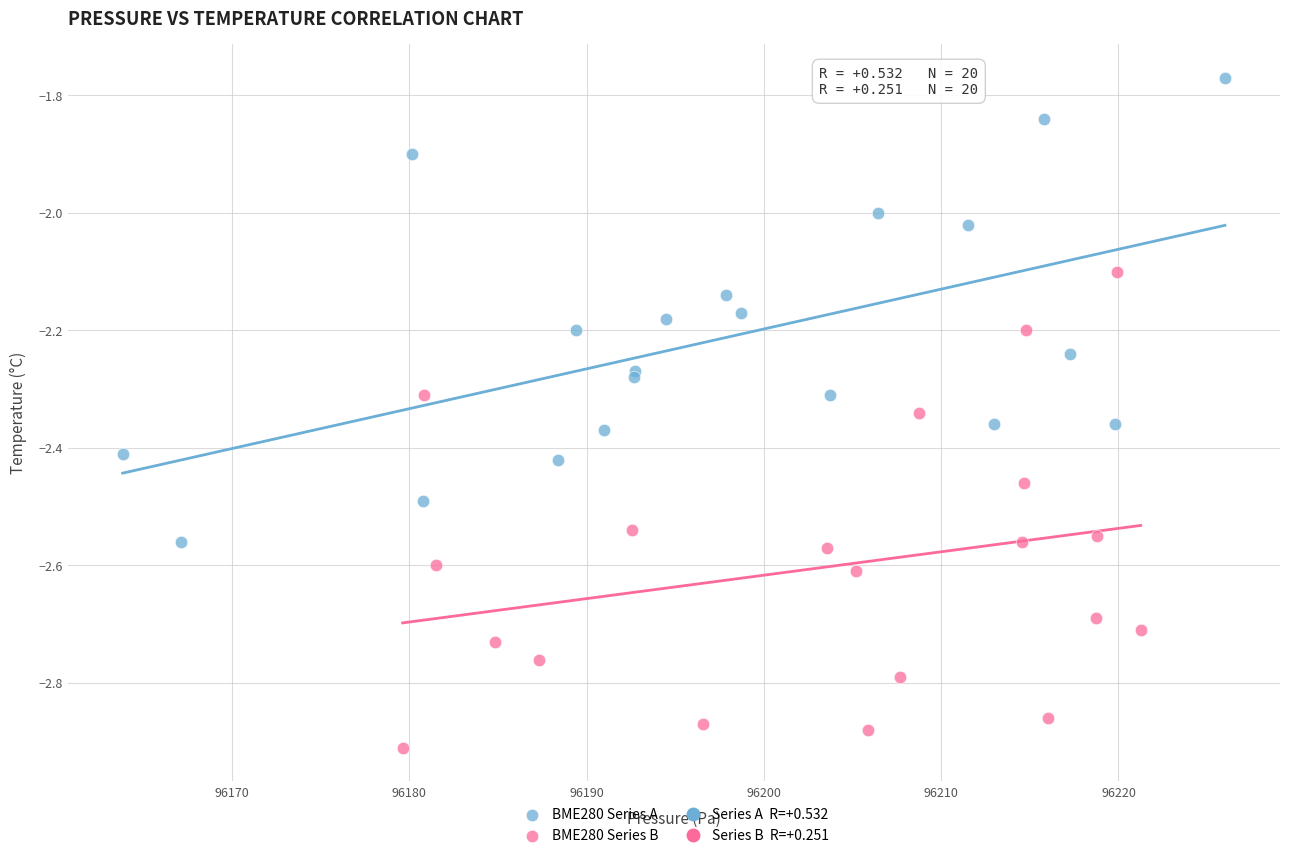

Which series contains the lowest Y value?

BME280 Series B